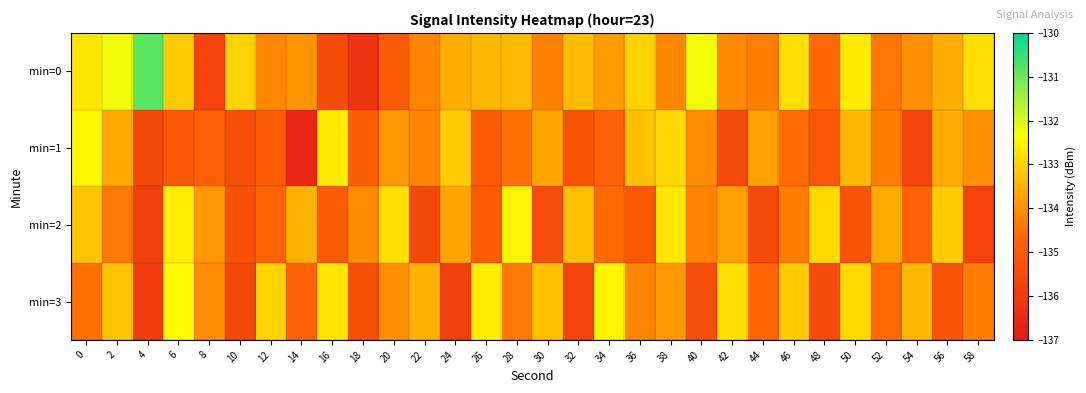

Rank the series at 52 from highest to lowest value.

min=2, min=1, min=0, min=3